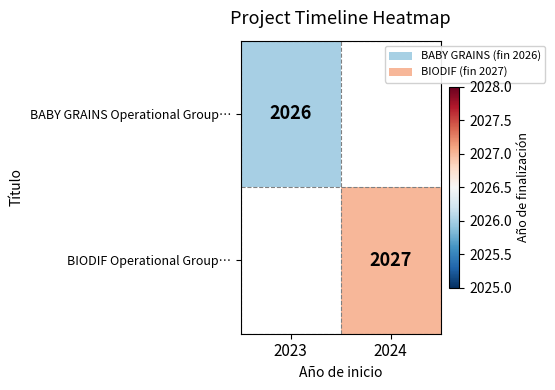

Is it true that BABY GRAINS Operational Group… equals 2026 at 2023?

True